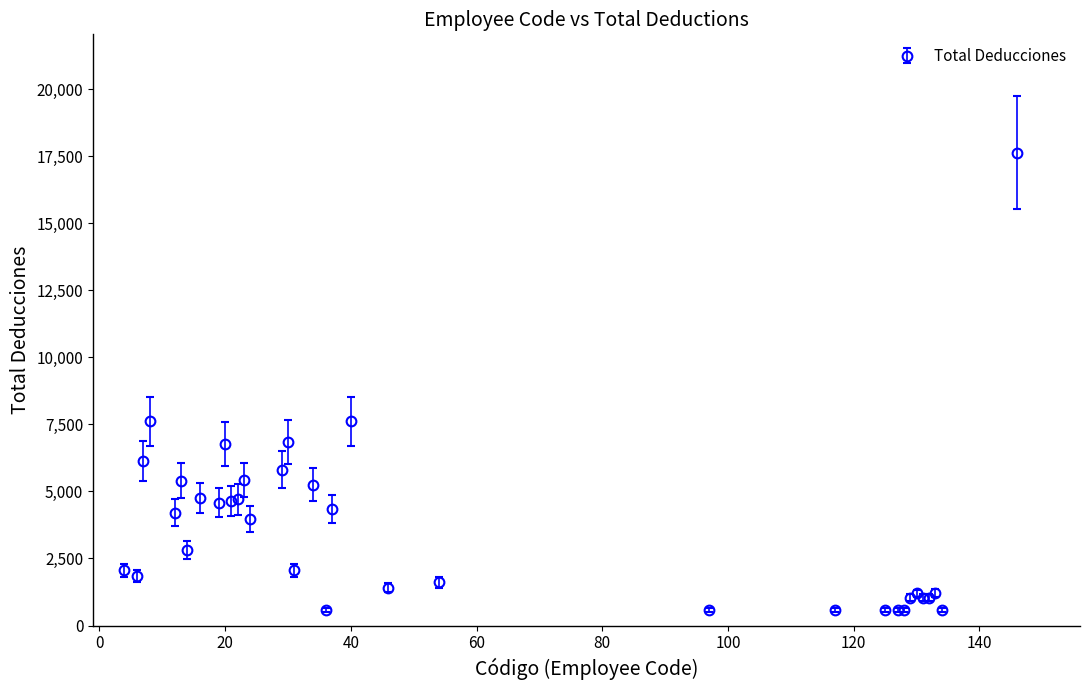

True or false: there are more than 2 points higher than both neighbors.

True